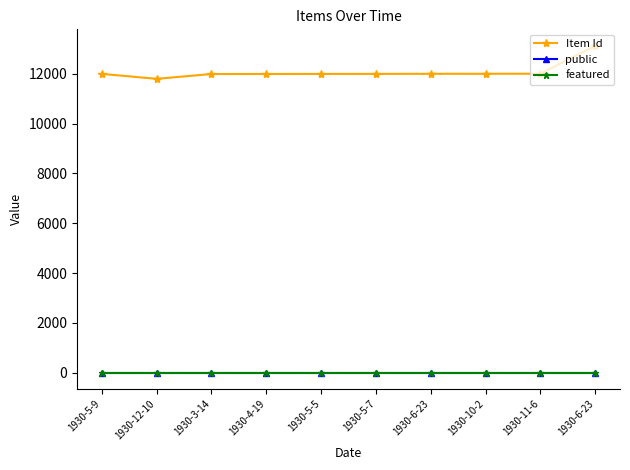

Which category has the highest value in the public series?

1930-5-9